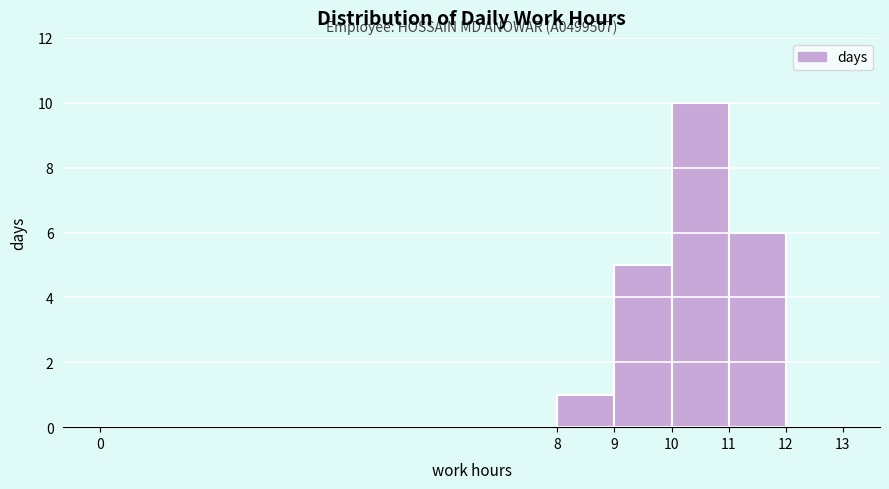

Over which range of the x-axis is the bar tallest?

10 to 11